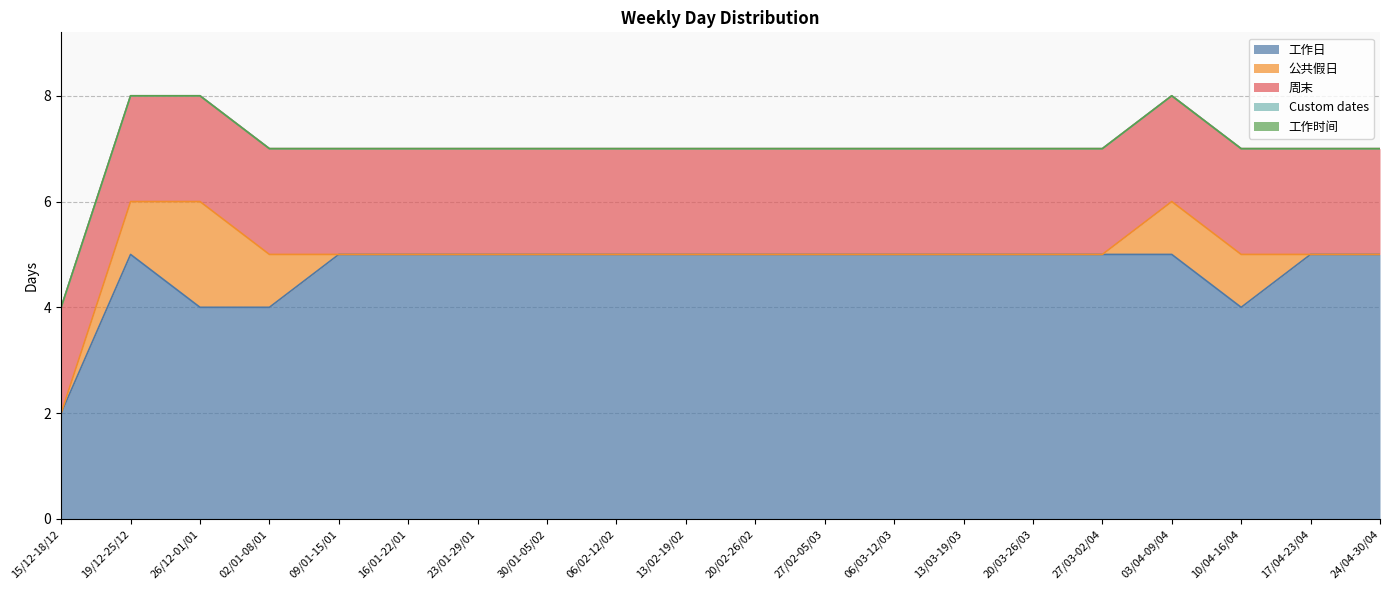

How many lines are shown in the chart?

5